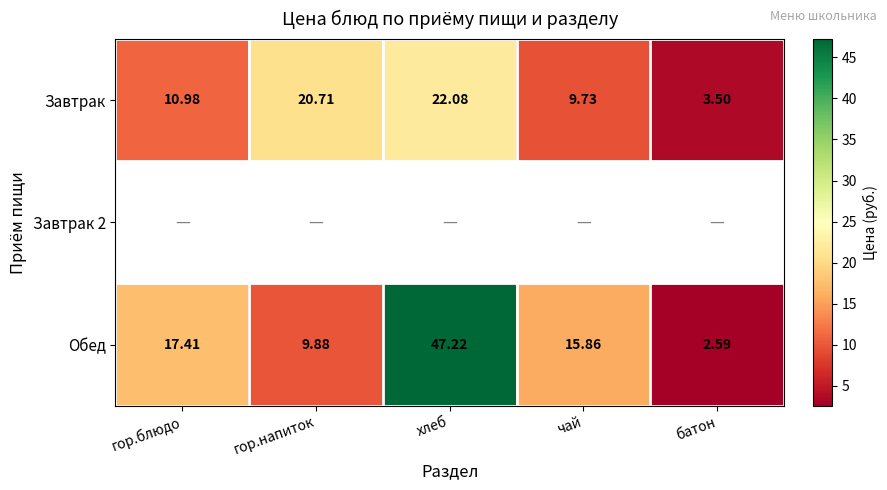

The Обед series shows 47.2 at хлеб. True or false?

True